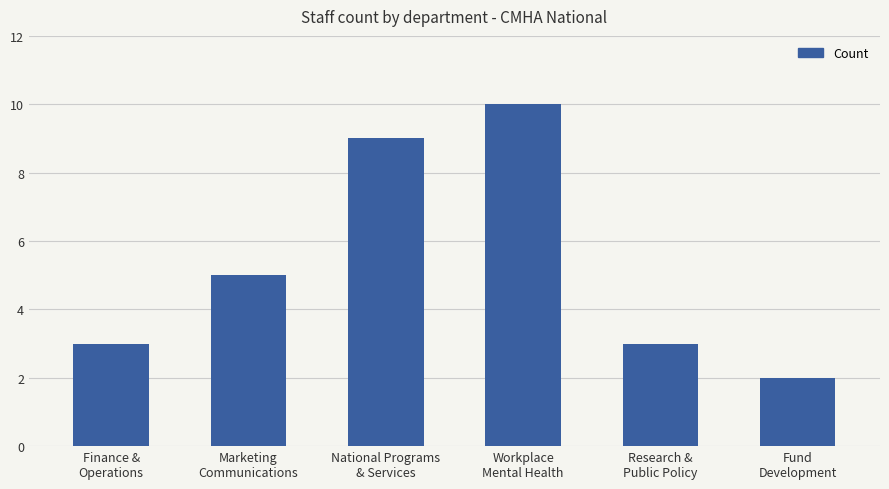

The value at Research &
Public Policy is 3. True or false?

True